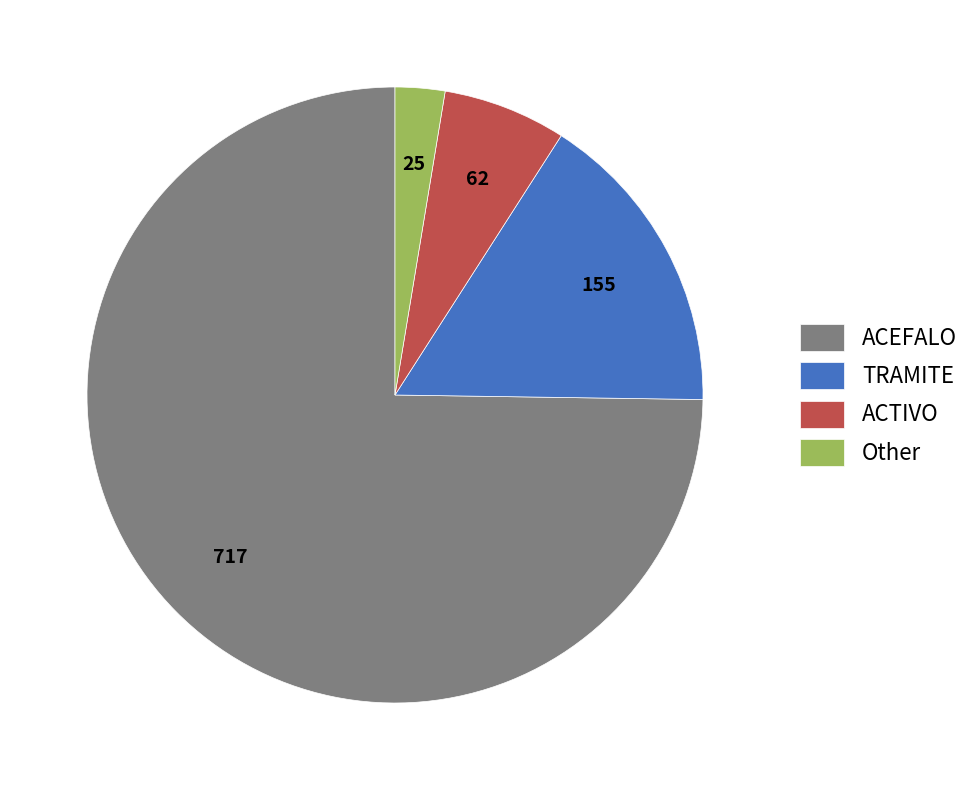

The ACTIVO slice represents 1% of the pie. True or false?

False